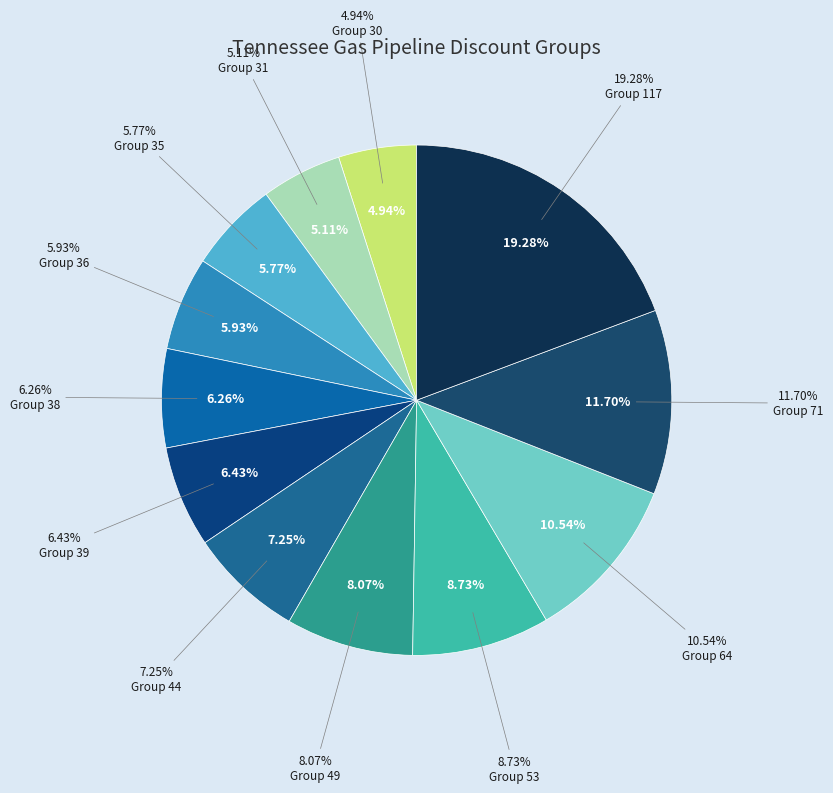

What is the smallest slice in the pie chart?

POINT (30)